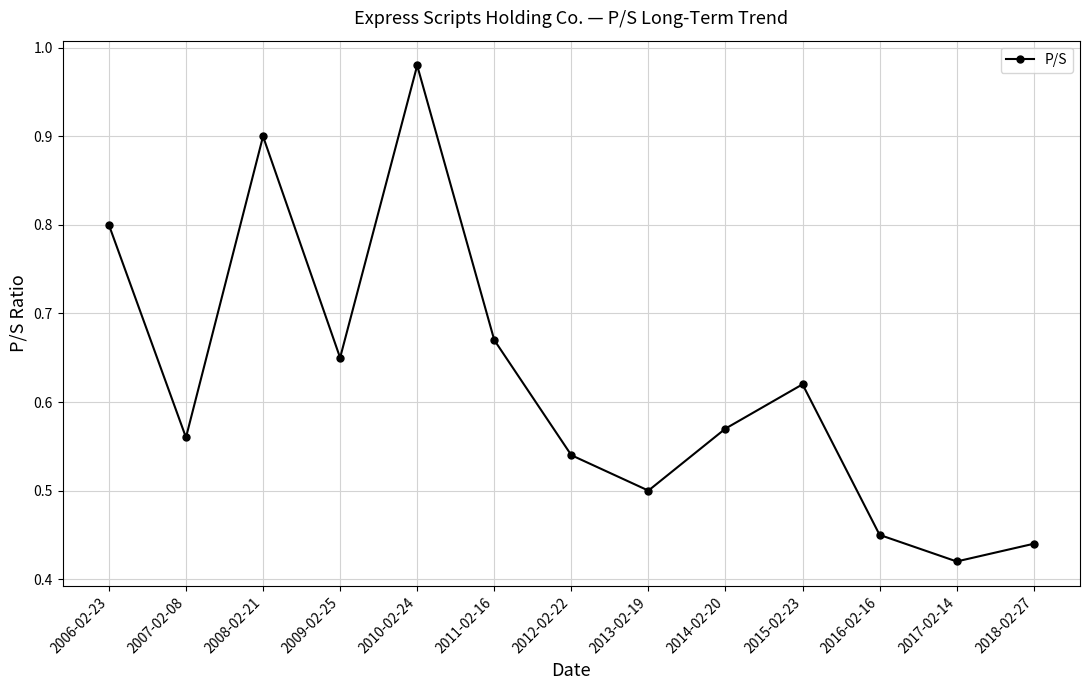

True or false: the data has more than 2 interior local peaks.

True